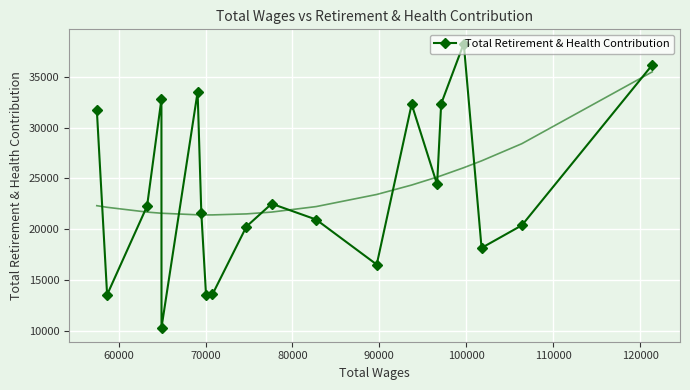

Count the number of categories in the chart.

20